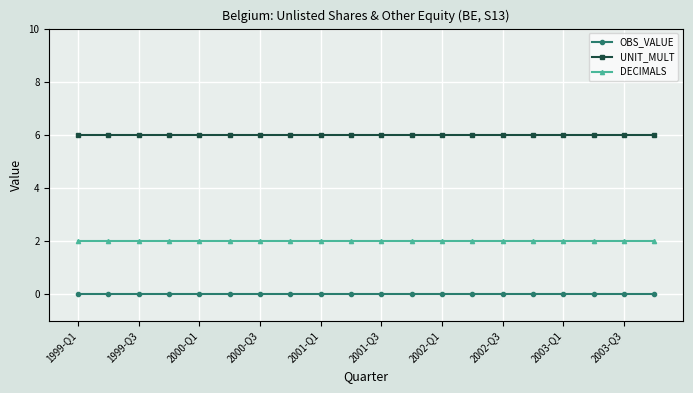

What is the sum of all UNIT_MULT values?

120